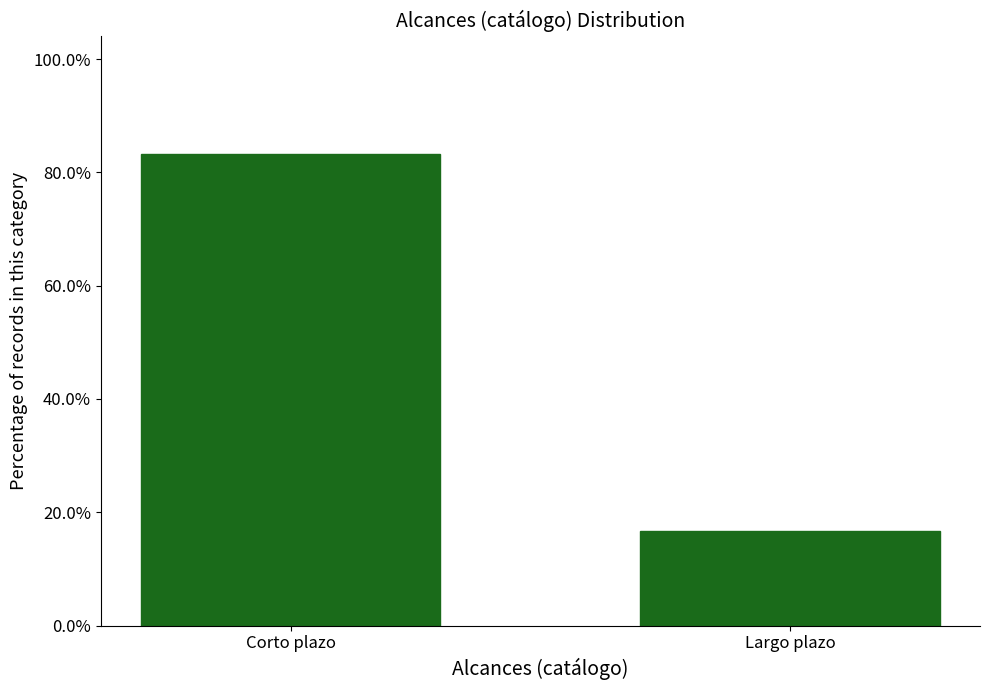

The value at Corto plazo is 0.8. True or false?

True